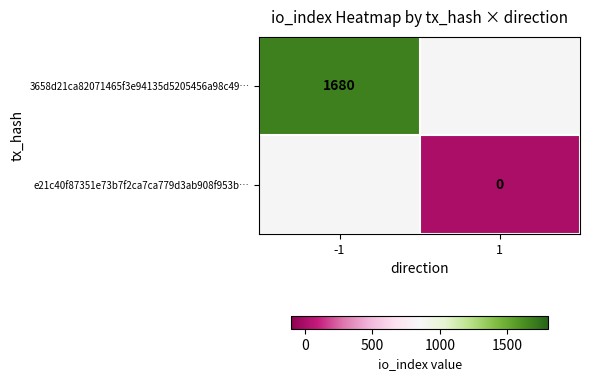

The value of 3658d21ca82071465f3e94135d5205456a98c49… at -1 is 1680. True or false?

True